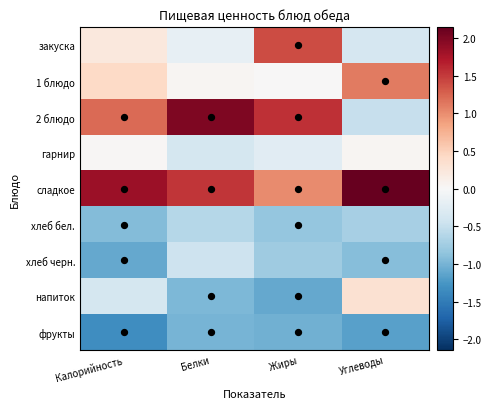

Which series changed the most between Калорийность and Углеводы?

2 блюдо